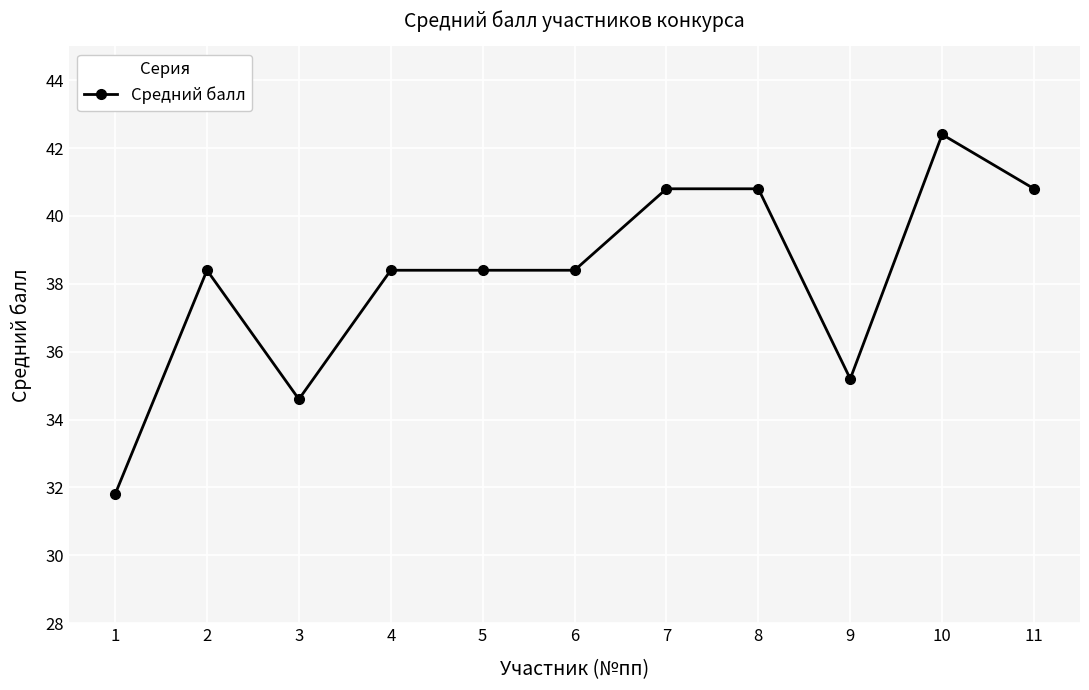

What is the sum of the values at 1 and 5?

70.2